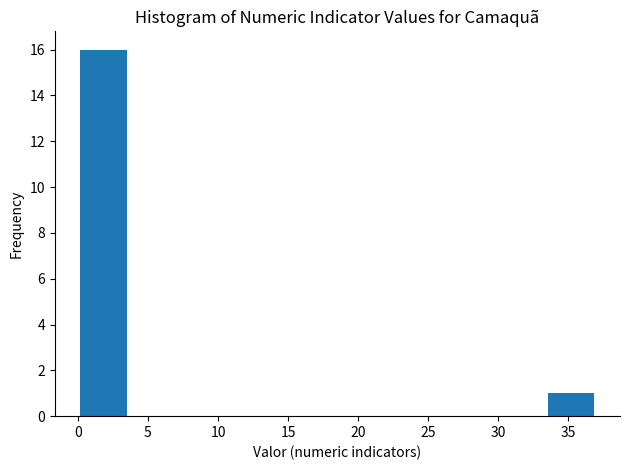

What is the height of the bar covering 0.0 to 3.5 on the x-axis? Neither the bar edges nor the heights are printed on the chart, so give them approximately, as read against the axes.

16